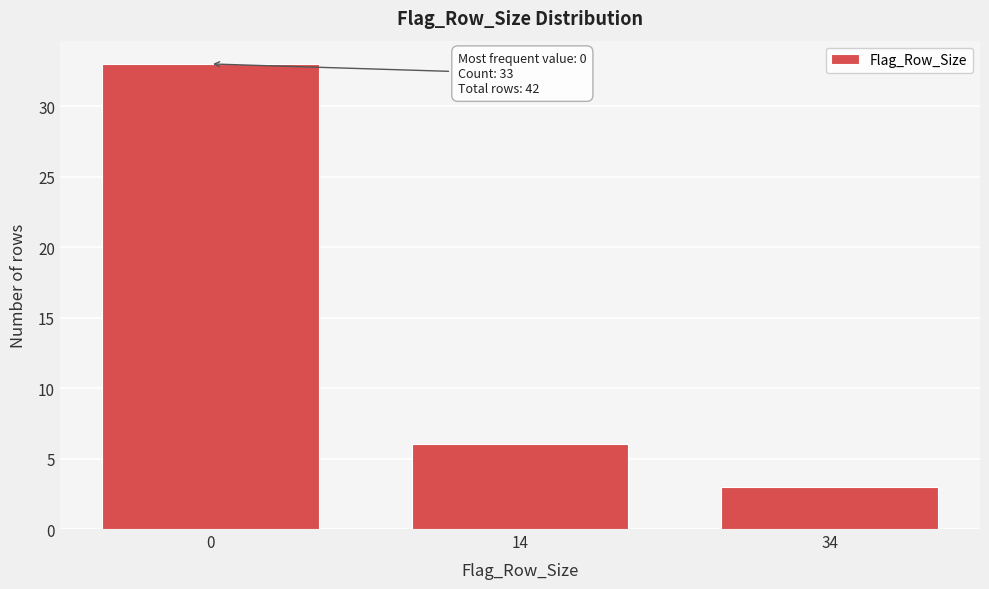

Reading left to right, list all the values displayed in this chart.

0=33	14=6	34=3